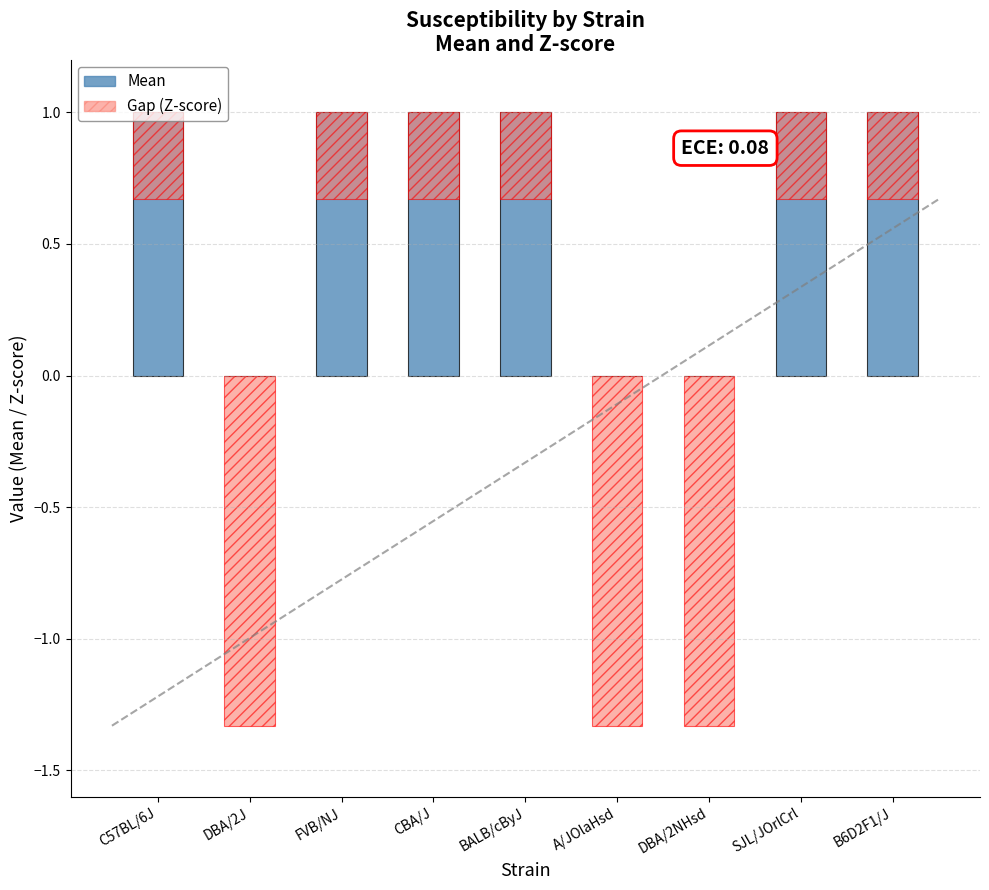

True or false: the data shows 1 at BALB/cByJ.

True